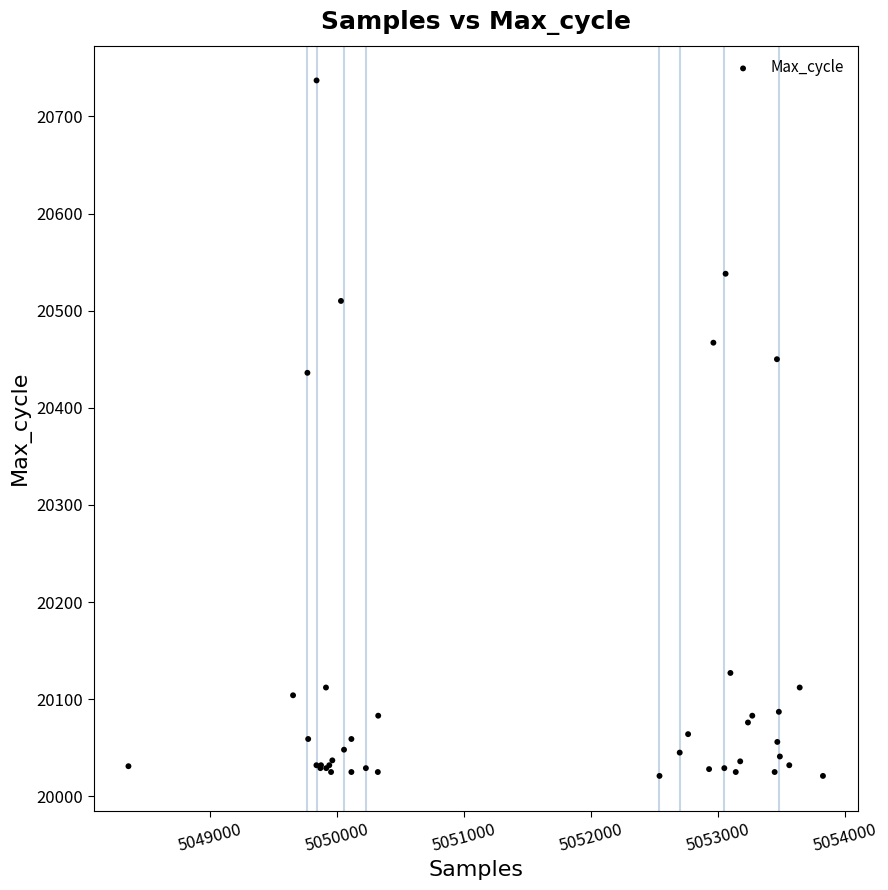

What Y value in the scatter plot is closest to 20379?

20436